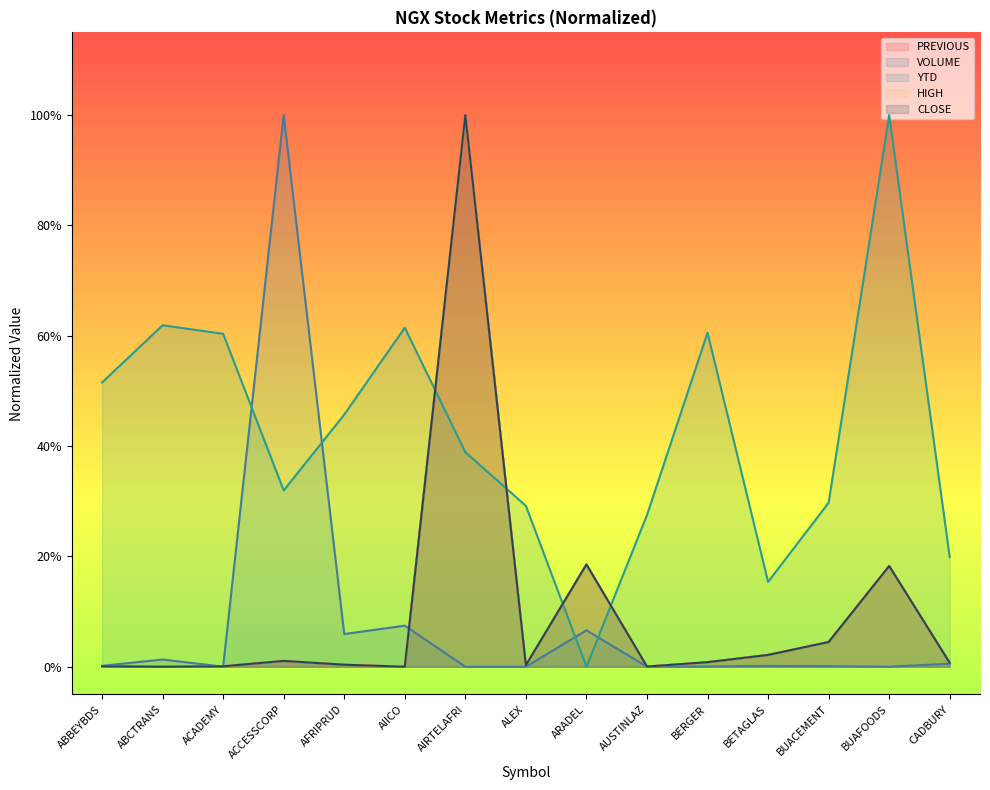

What is the total value across all series at ALEX?

0.3